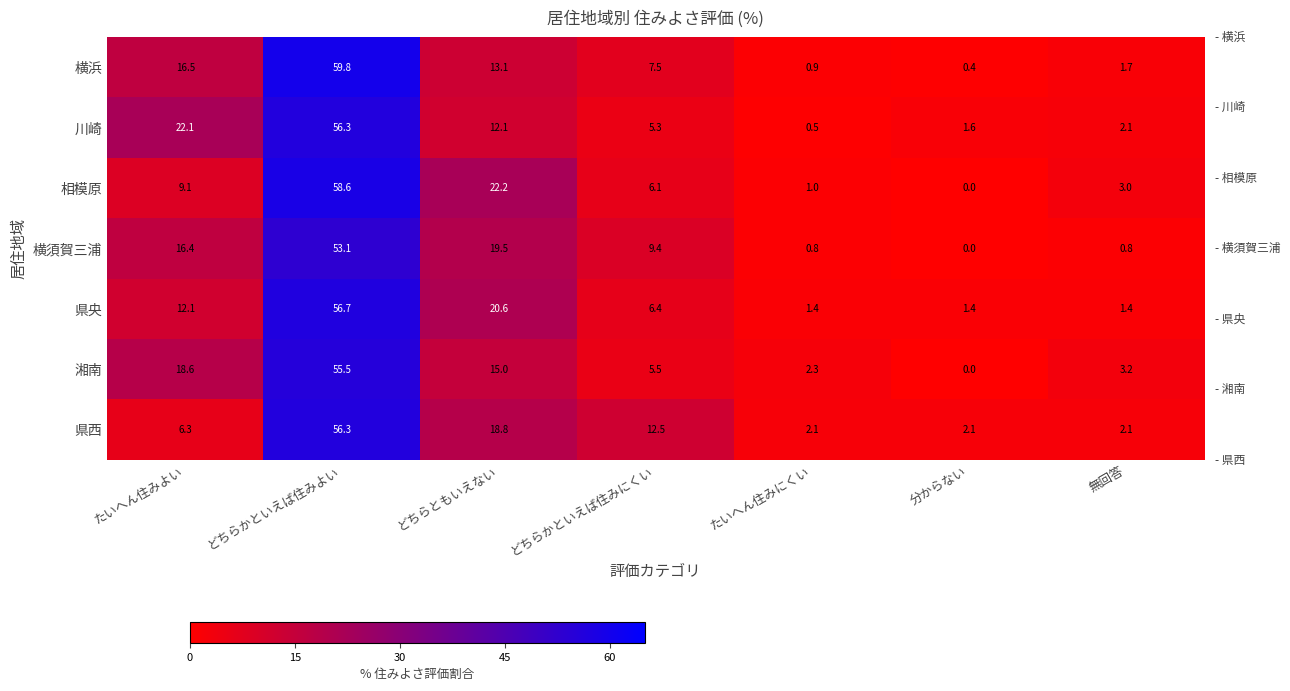

What is the difference between the maximum and minimum values in the 県央 series?

55.3